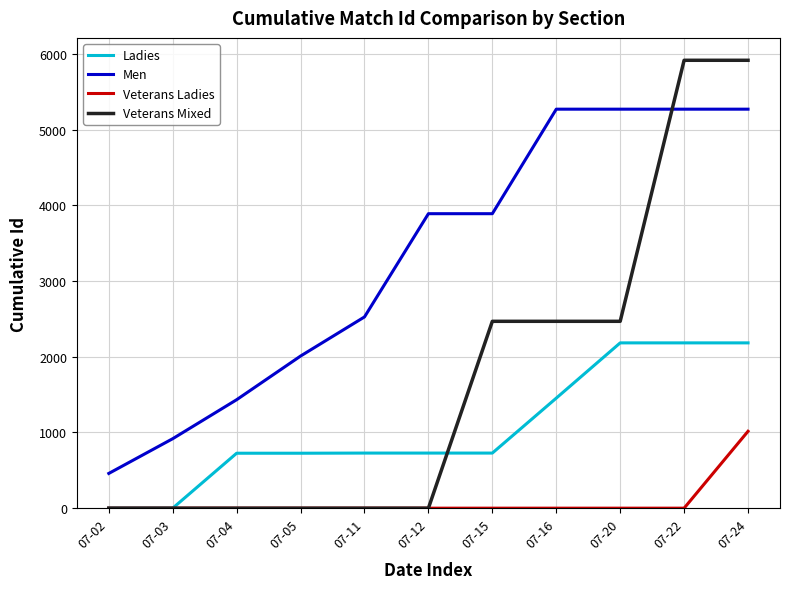

Which series changed the most between 07-12 and 07-22?

Veterans Mixed